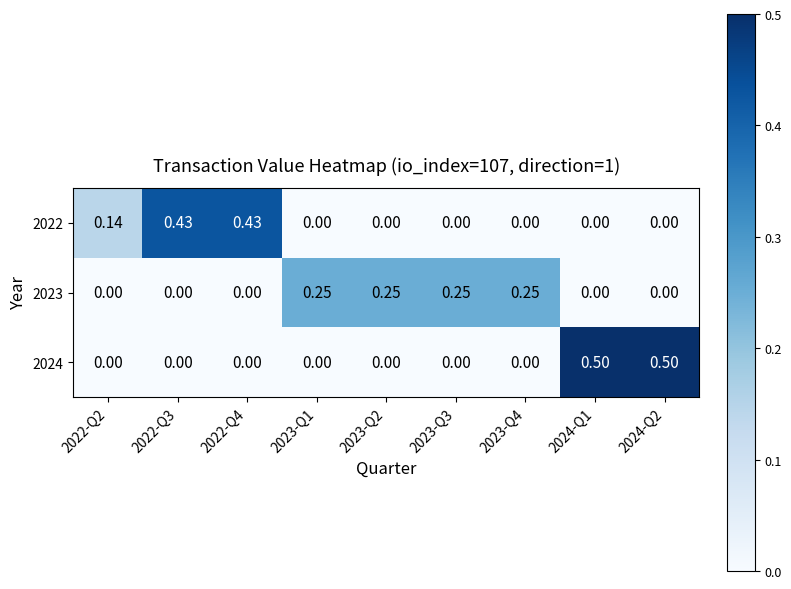

Is the value of 2022 at 2022-Q3 greater than the value of 2024 at 2023-Q4?

Yes